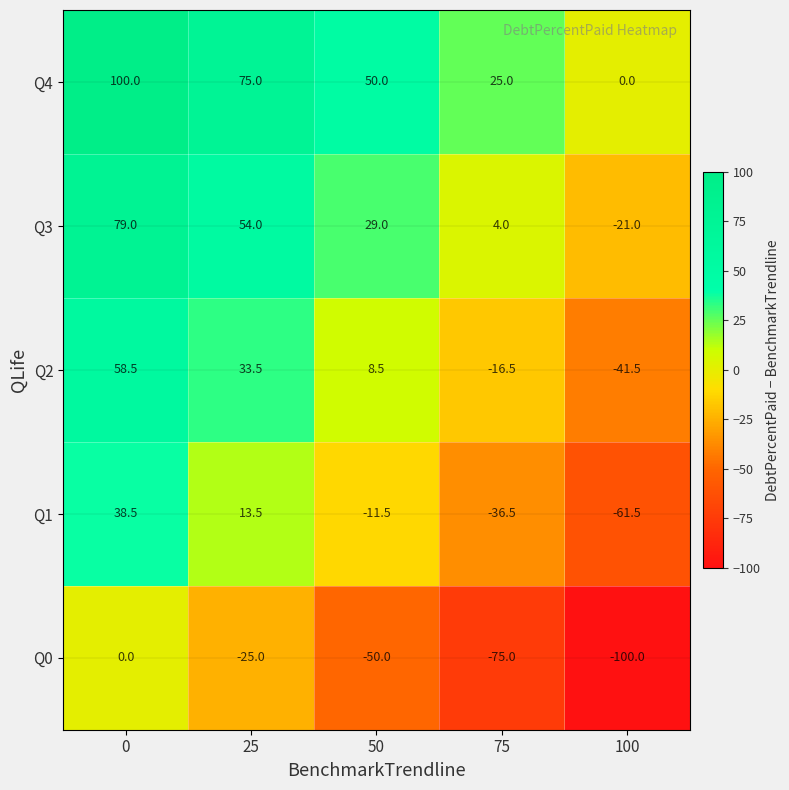

Reading left to right, transcribe all the data shown in this chart.

Q4: 0=100.0	25=75.0	50=50.0	75=25.0	100=0.0
Q3: 0=79.0	25=54.0	50=29.0	75=4.0	100=-21.0
Q2: 0=58.5	25=33.5	50=8.5	75=-16.5	100=-41.5
Q1: 0=38.5	25=13.5	50=-11.5	75=-36.5	100=-61.5
Q0: 0=0.0	25=-25.0	50=-50.0	75=-75.0	100=-100.0